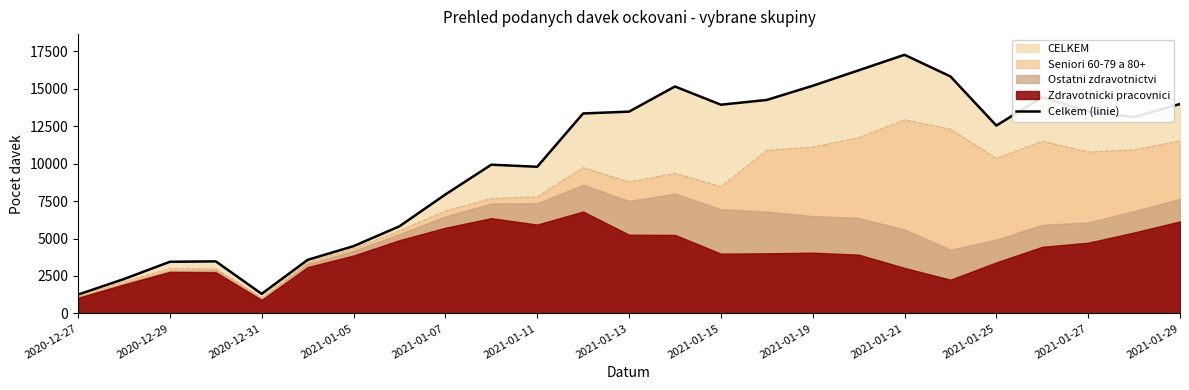

Is the value of Celkem (linie) at 2021-01-27 greater than the value of Seniori 60-79 a 80+ at 2021-01-27?

Yes